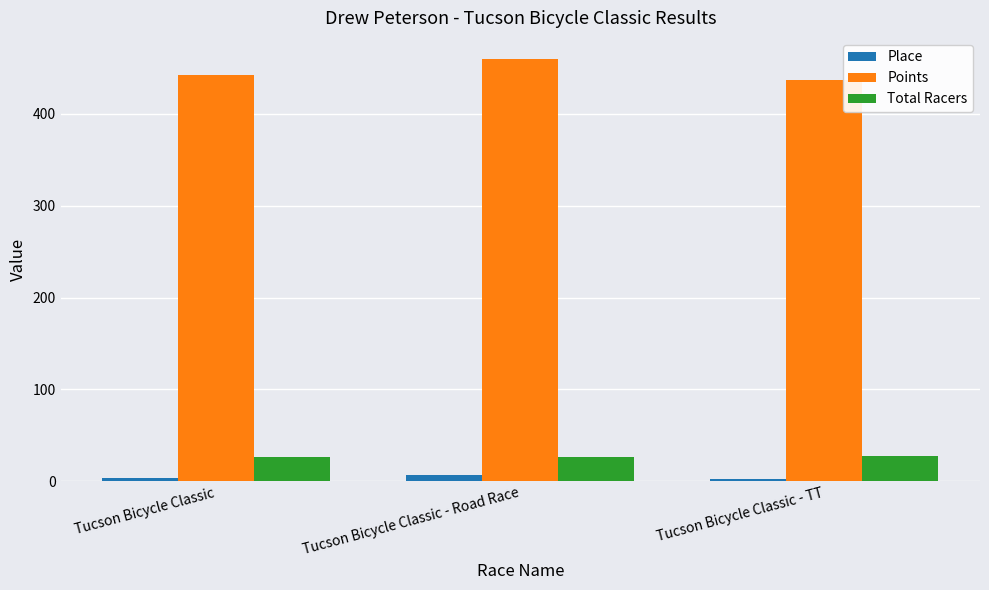

Which series has the largest range (max minus min)?

Points